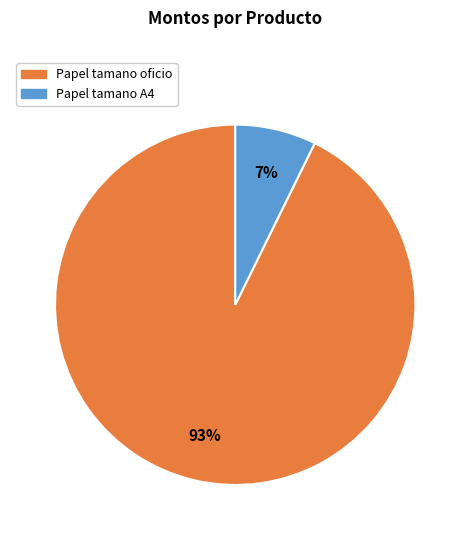

Count the number of slices in the pie.

2